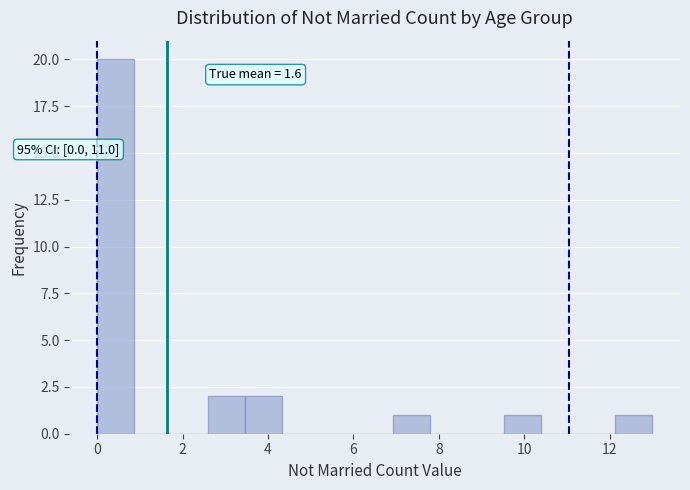

Which range on the x-axis has the tallest bar?

0.0 to 0.8